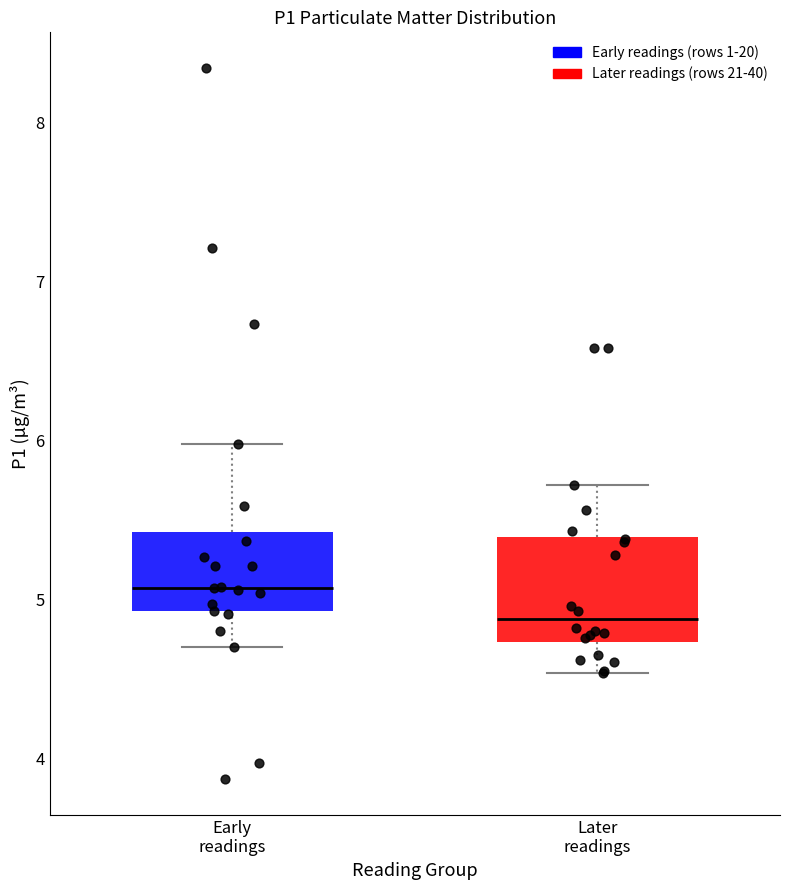

Where does the median line of the box for Early readings sit on the y-axis? The values are not printed on the chart, so give them approximately, as read against the axis.

5.1